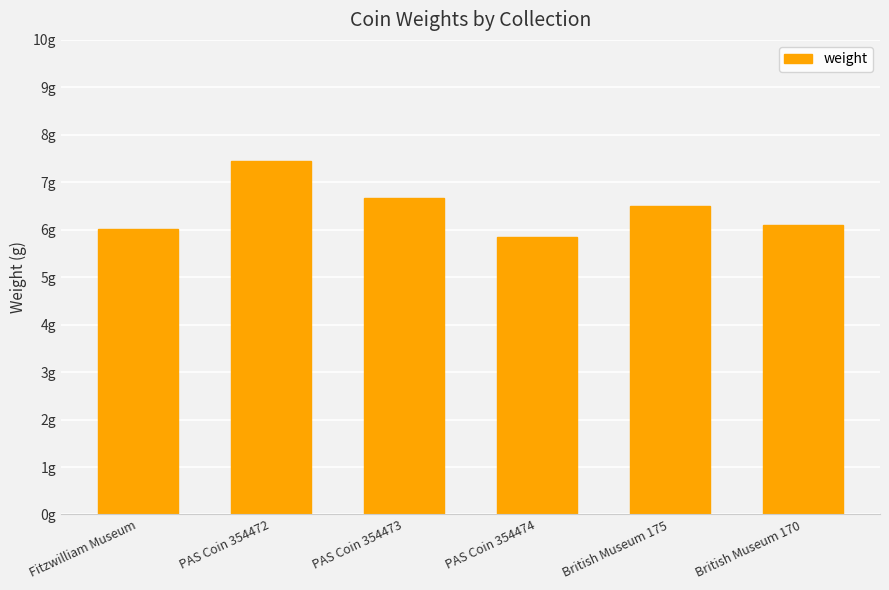

What position from the right is Fitzwilliam Museum?

6